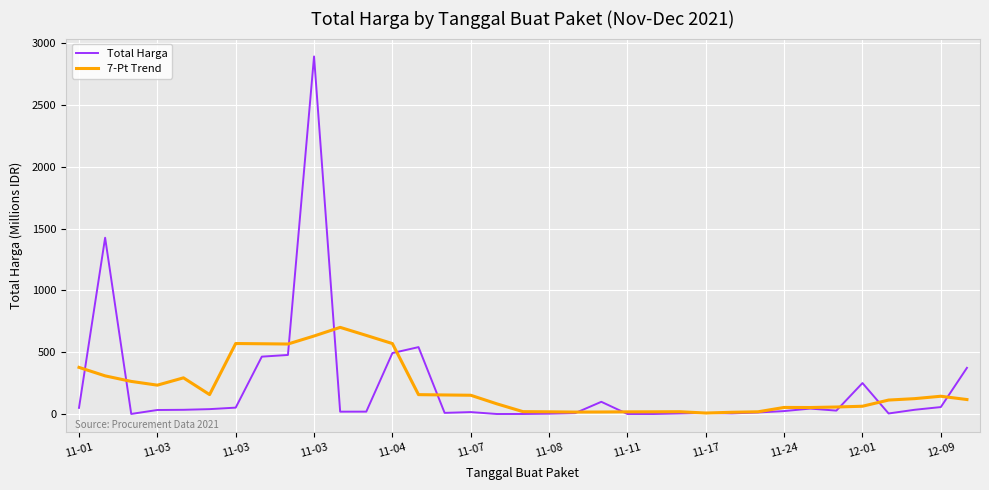

Rank the series by their maximum value, from lowest to highest.

7-Pt Trend, Total Harga